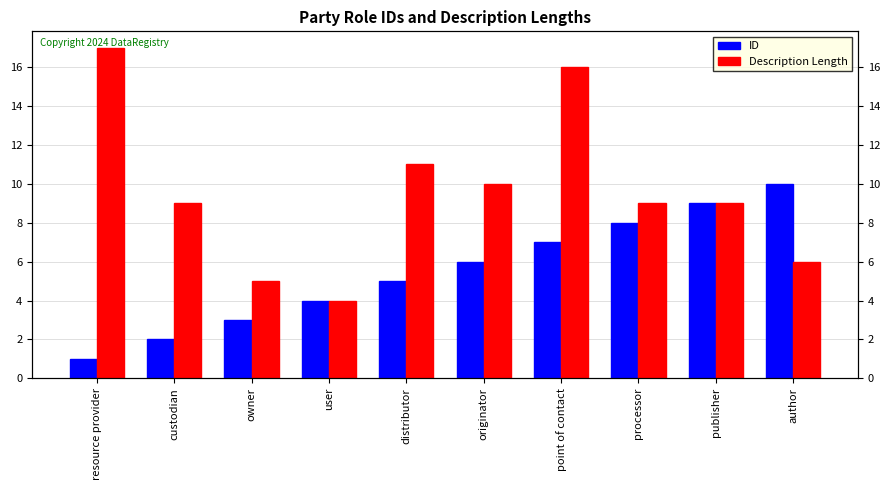

Is it true that ID equals 5 at distributor?

True